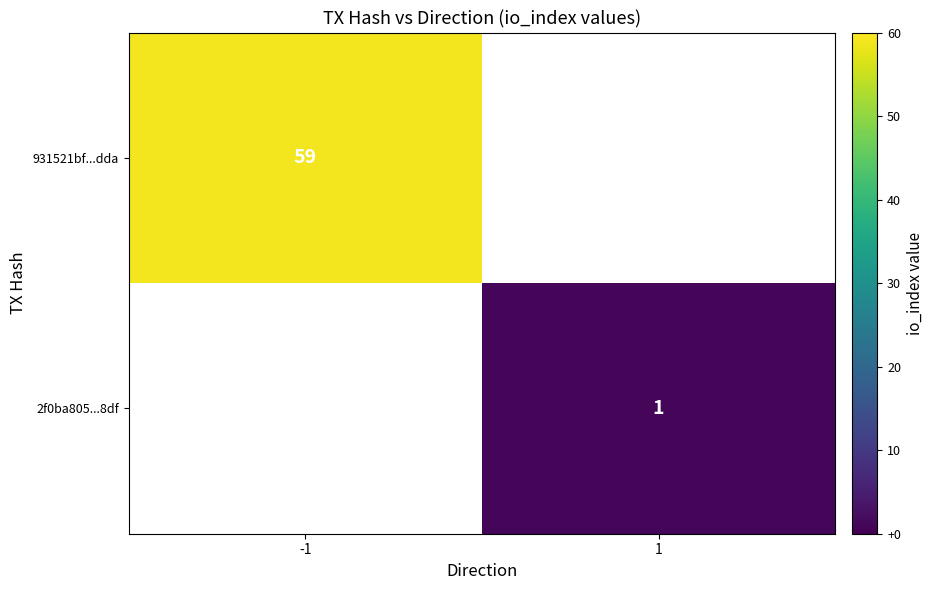

The 931521bf...dda series shows 17 at -1. True or false?

False